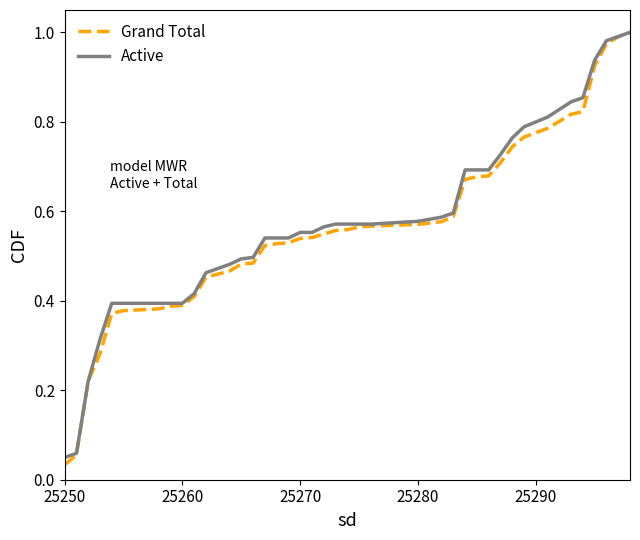

Which series has the largest range (max minus min)?

Grand Total